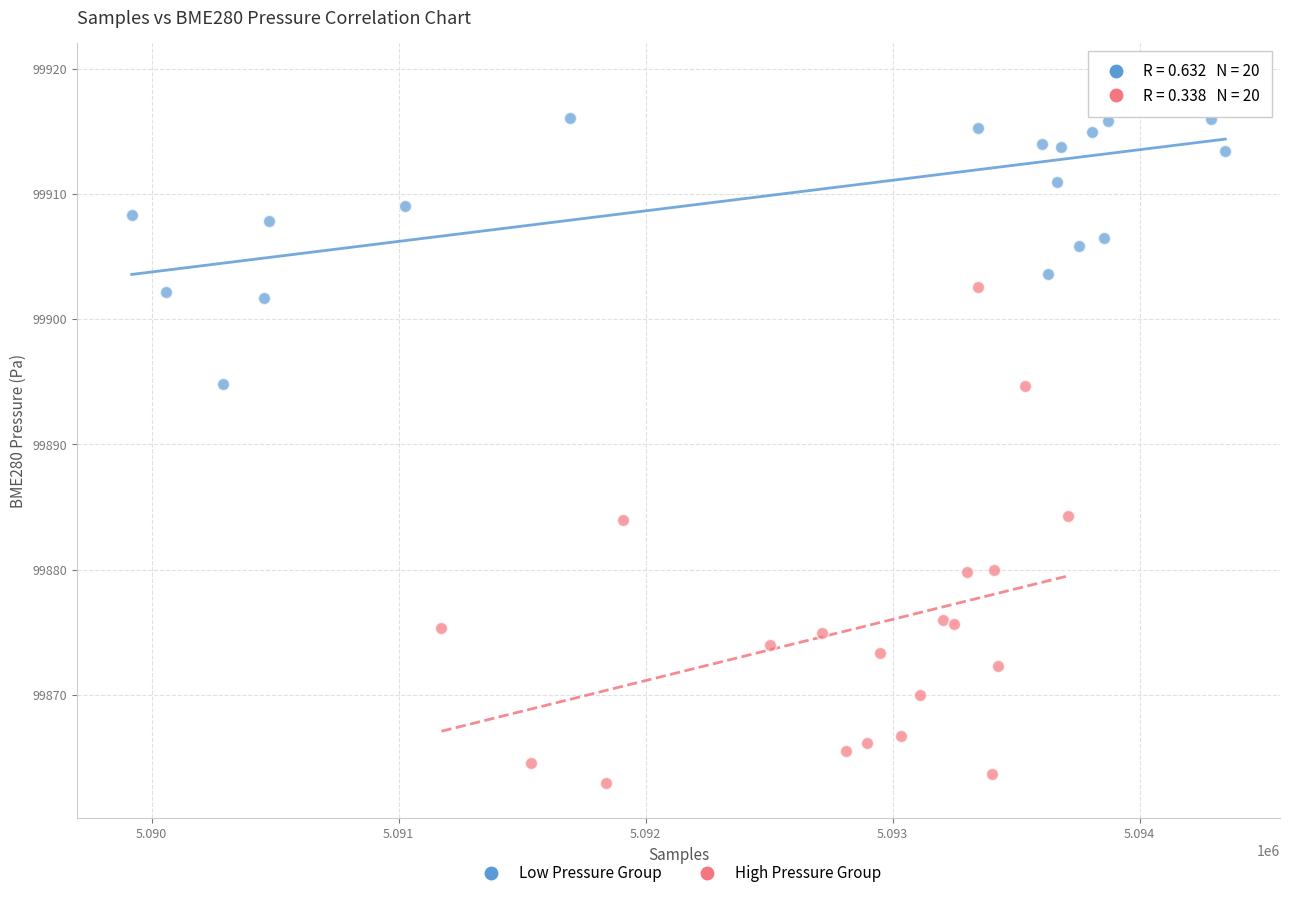

Which series reaches the minimum Y coordinate?

High Pressure Group